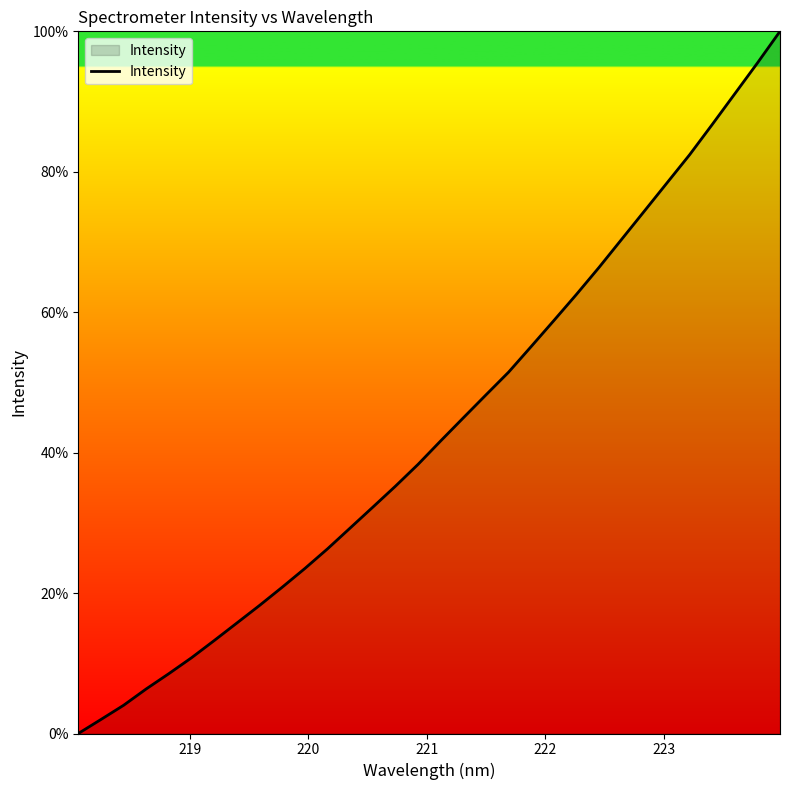

What is the difference between the maximum and minimum values?

100.0